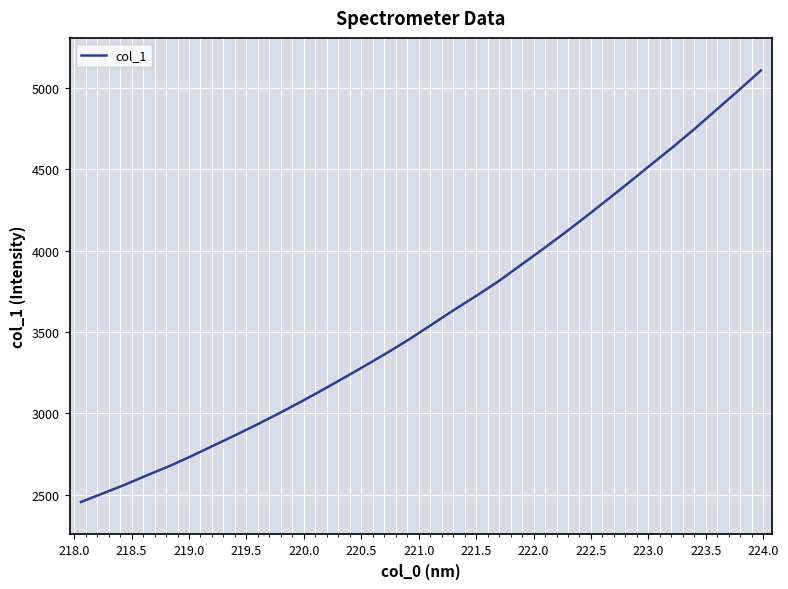

Reading left to right, what are all the values shown in this chart?

2455.0	2507.4	2560.8	2618.3	2673.7	2734.8	2799.4	2863.5	2929.6	2998.2	3069.5	3143.2	3219.4	3296.8	3375.9	3458.7	3546.8	3635.5	3720.7	3808.9	3906.8	4004.4	4104.1	4207.6	4313.5	4420.8	4530.3	4638.6	4751.3	4869.3	4987.0	5107.3